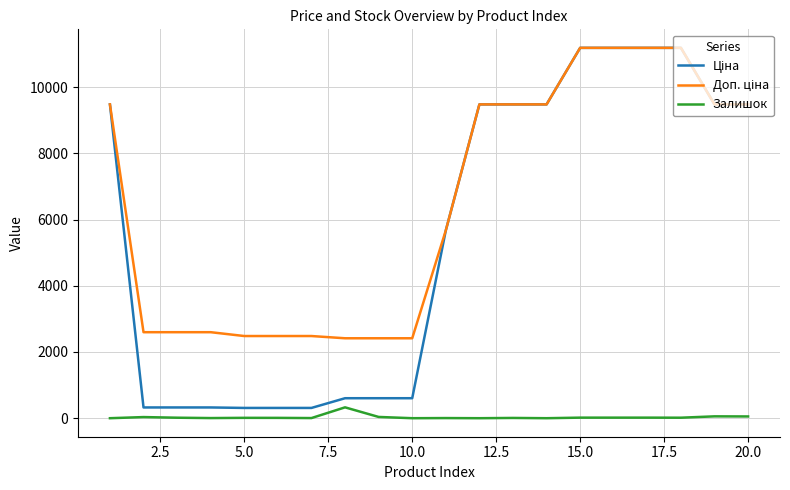

How many lines are shown in the chart?

3